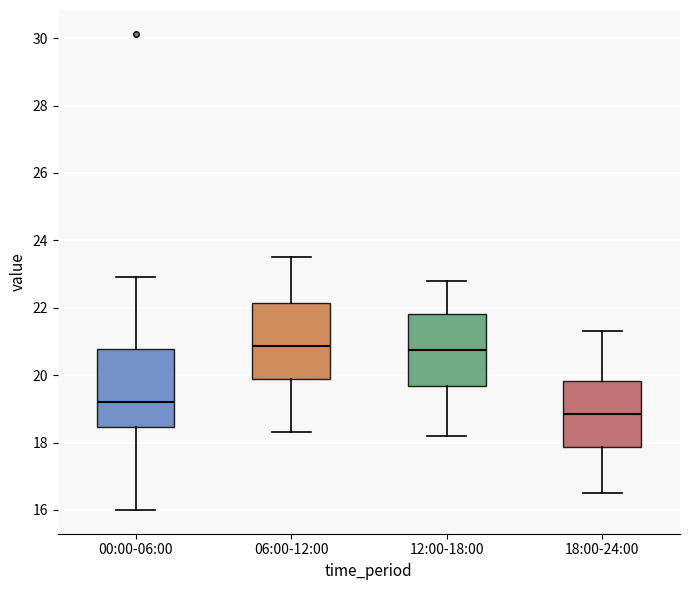

Reading left to right, read every box against the y-axis: the position of its median line, the range the box covers, and the ends of its whiskers. The values are not printed on the chart, so give them approximately, as read against the axis.

00:00-06:00: median 19.2, box 18.4 to 20.8, whiskers 16.0 to 23.0
06:00-12:00: median 20.8, box 19.8 to 22.2, whiskers 18.4 to 23.6
12:00-18:00: median 20.8, box 19.6 to 21.8, whiskers 18.2 to 22.8
18:00-24:00: median 18.8, box 17.8 to 19.8, whiskers 16.6 to 21.4